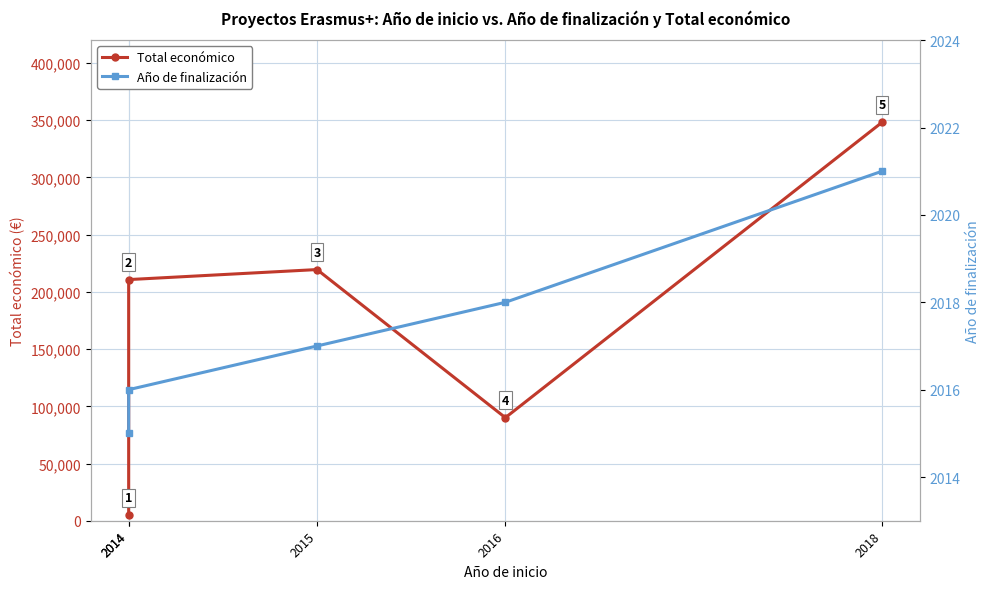

Reading left to right, list all the values displayed in this chart.

Total económico: 2014=4970	2014=210755	2015=219515	2016=90081	2018=348210
Año de finalización: 2014=2015	2014=2016	2015=2017	2016=2018	2018=2021